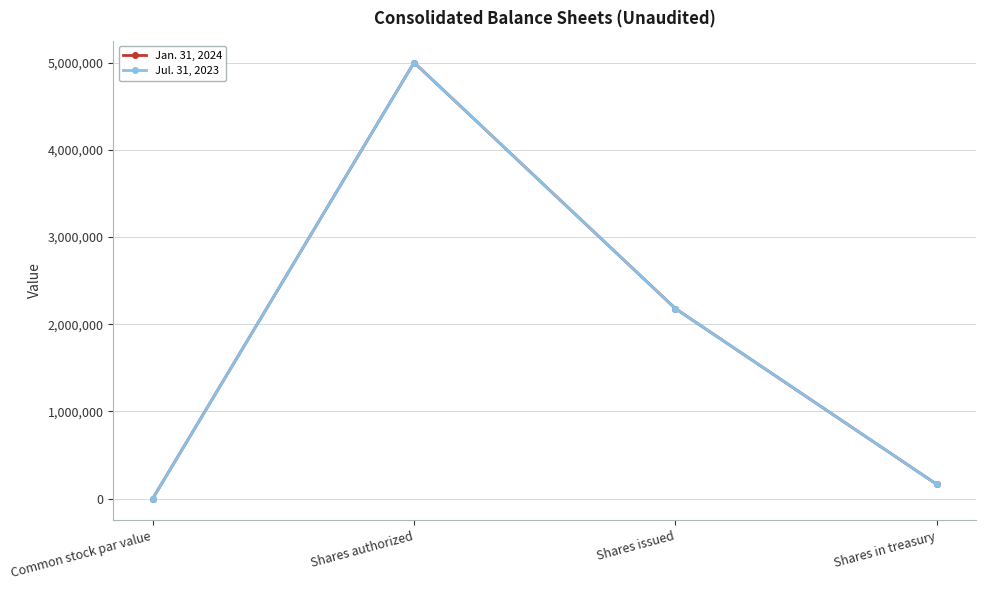

Is this an area chart (filled region under the line)?

No